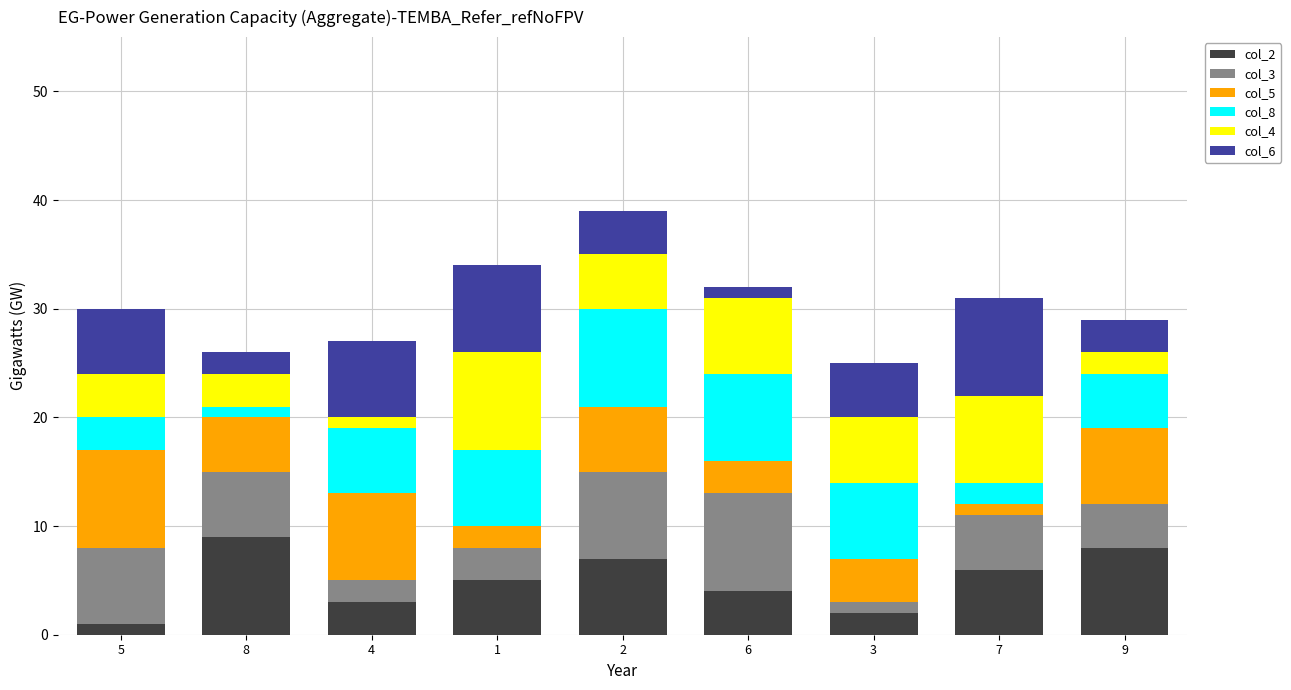

What are all the series names shown in the legend?

col_2, col_3, col_5, col_8, col_4, col_6